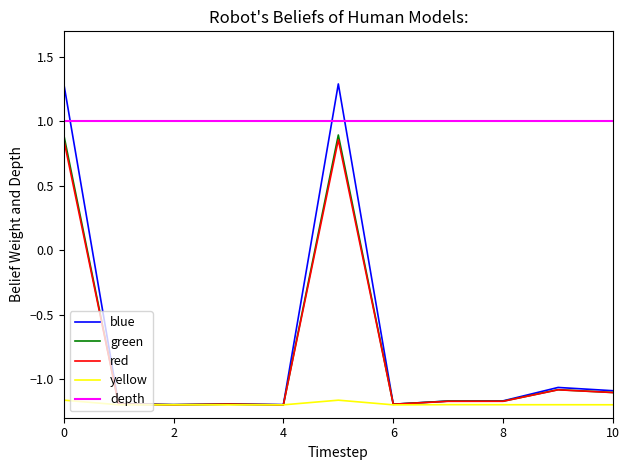

Which series has the largest range (max minus min)?

blue